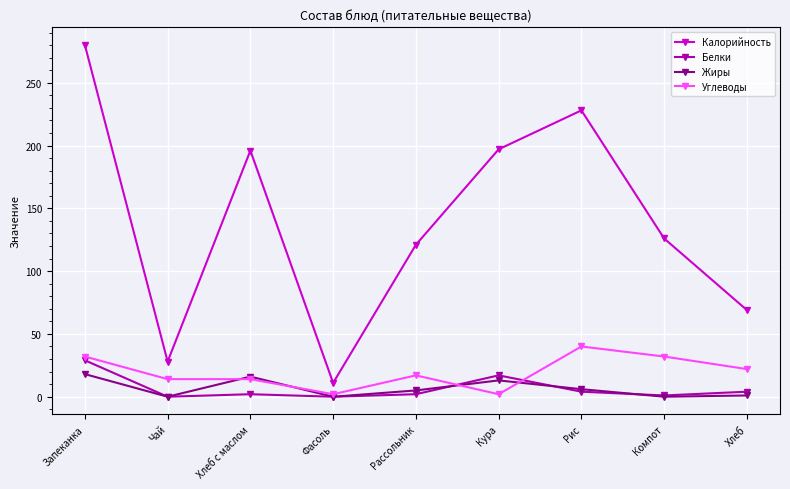

What is the difference between the maximum and minimum values in the Жиры series?

18